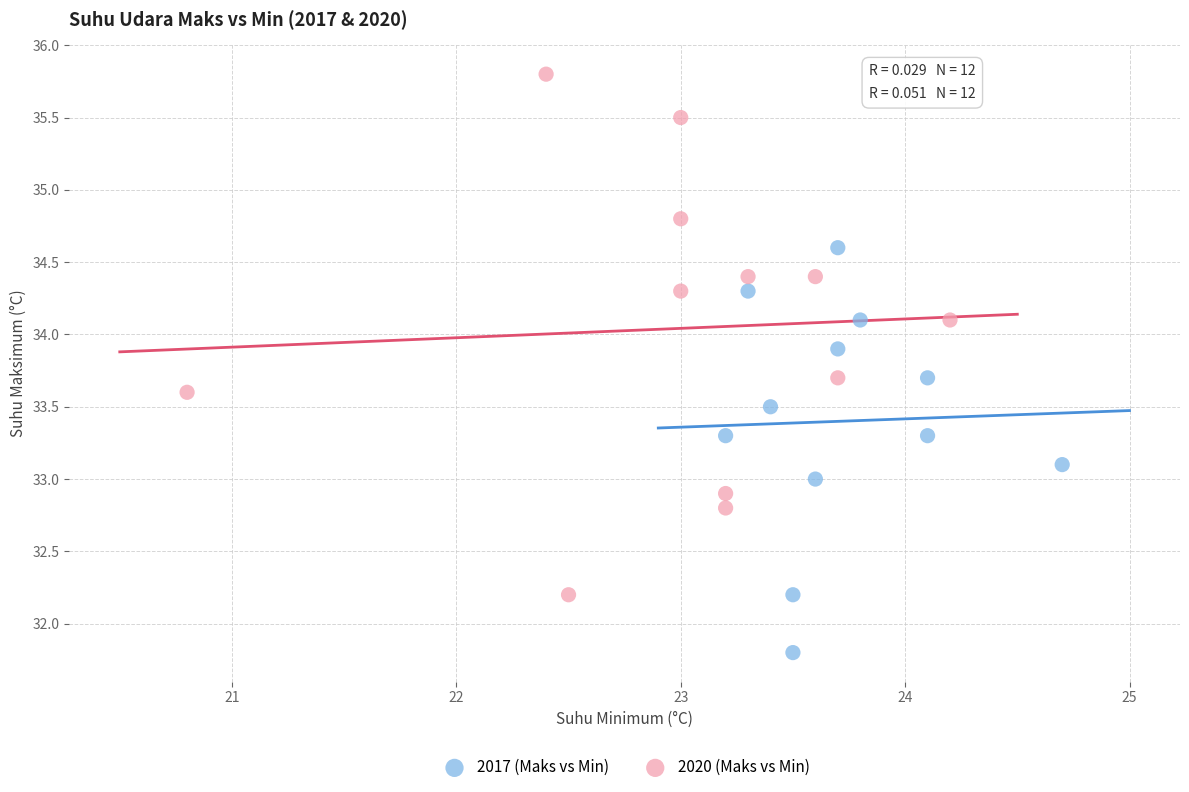

Which series reaches the minimum Y coordinate?

2017 (Maks vs Min)